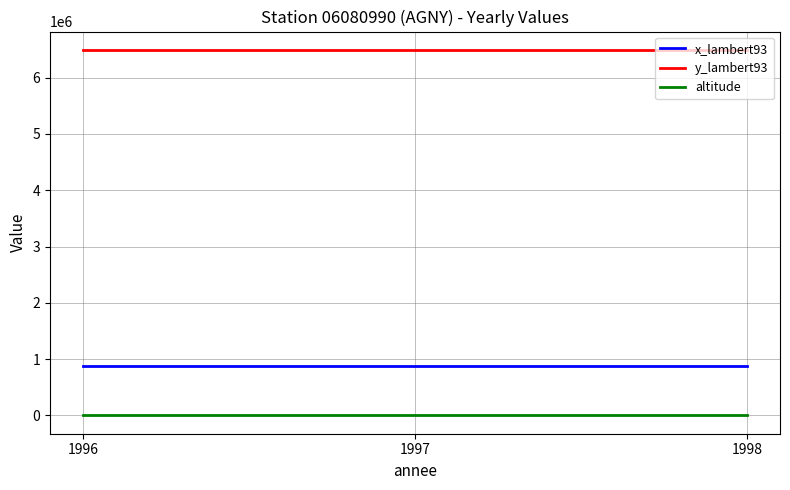

The value of y_lambert93 at 1997 is 8462673. True or false?

False